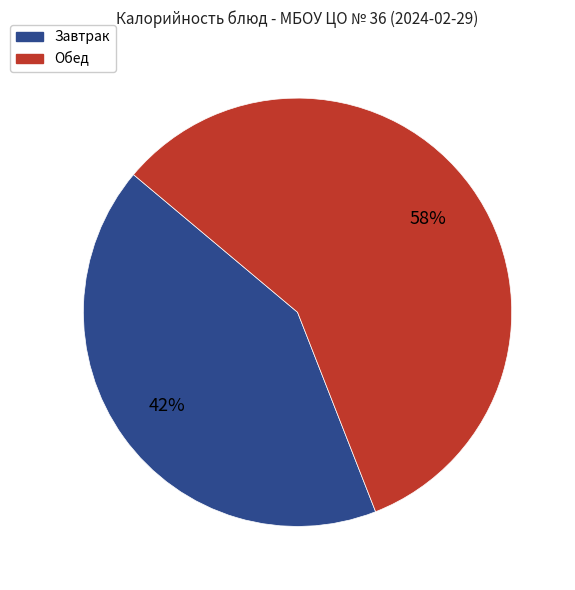

Is there any slice that represents more than half of the pie?

Yes